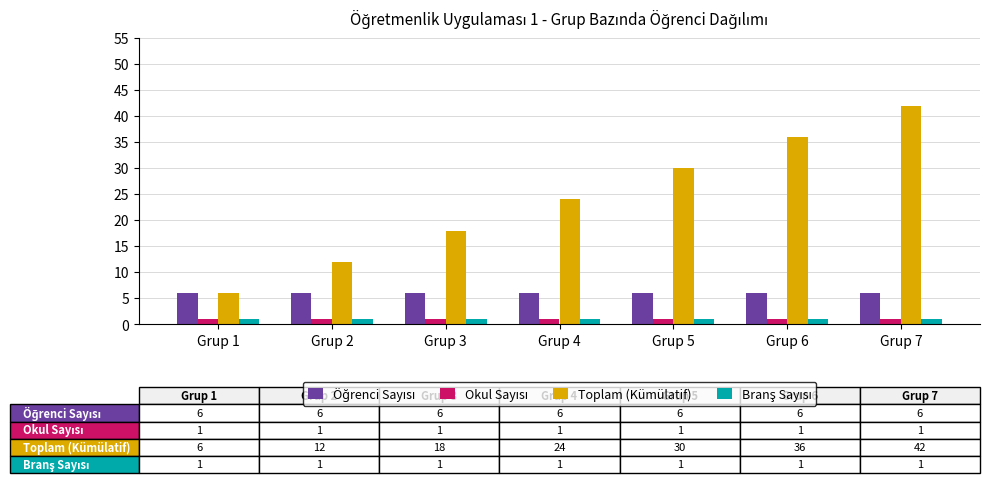

At how many categories does at least one series exceed 20?

4